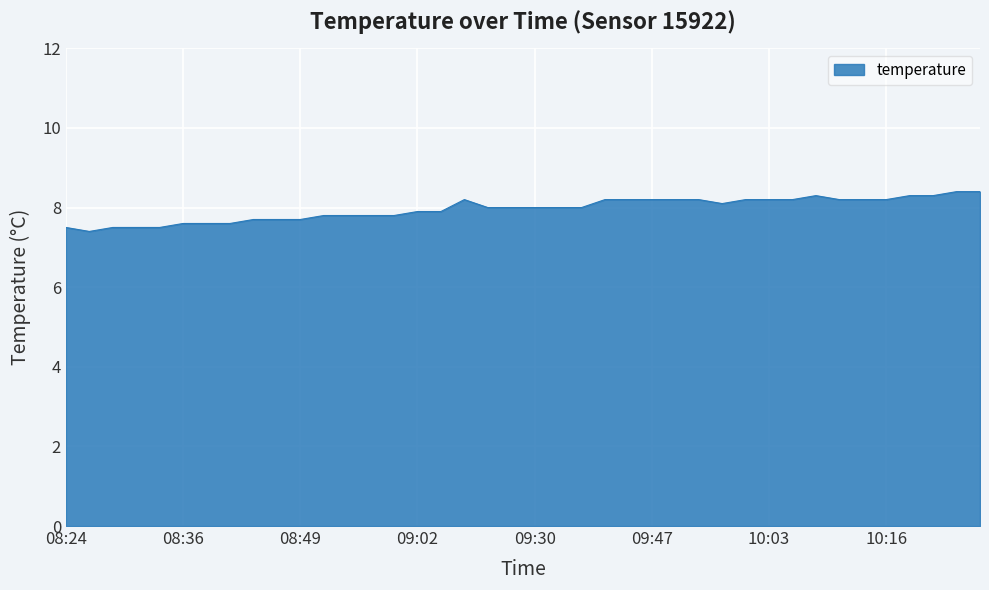

What is the smallest value displayed?

7.4